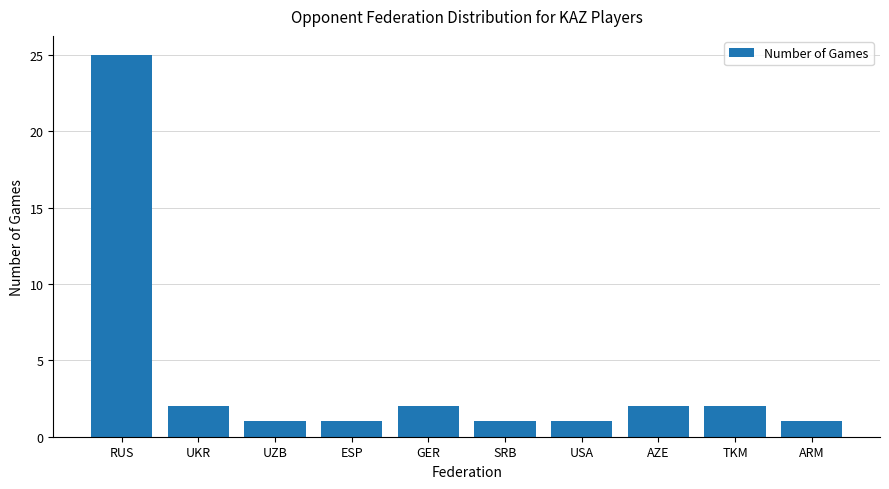

Reading left to right, list all the values displayed in this chart.

25	2	1	1	2	1	1	2	2	1